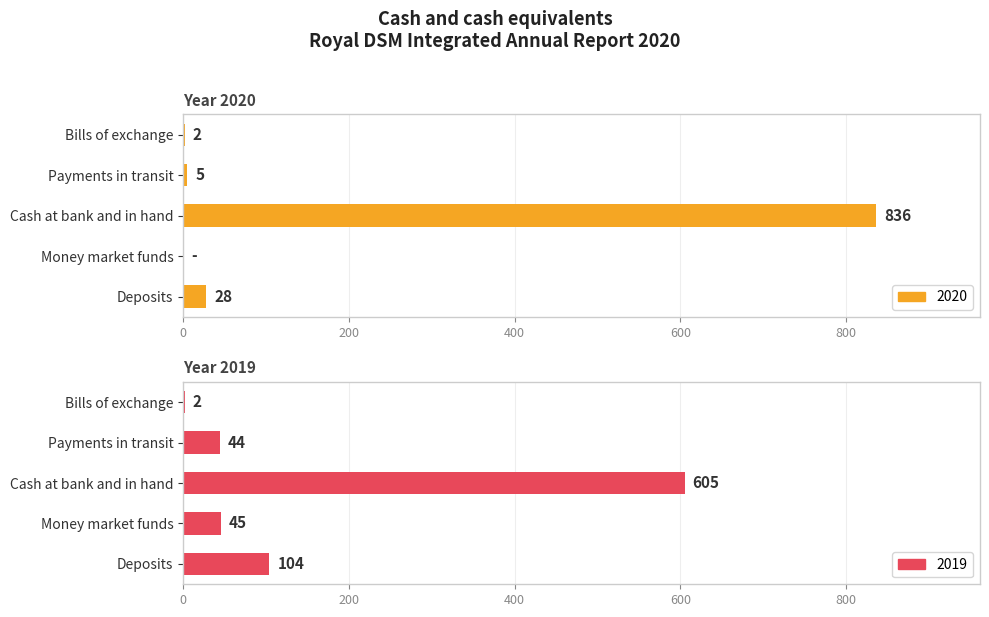

Reading left to right, transcribe all the data shown in this chart.

2020: 28	0	836	5	2
2019: 104	45	605	44	2